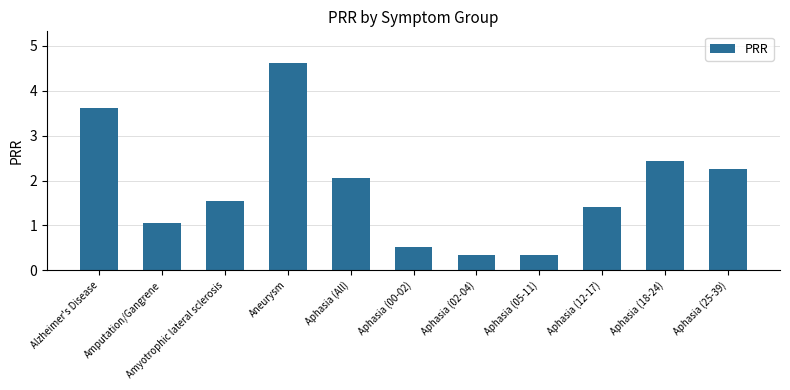

The chart shows a value of 0.6 at Aphasia (05-11). True or false?

False